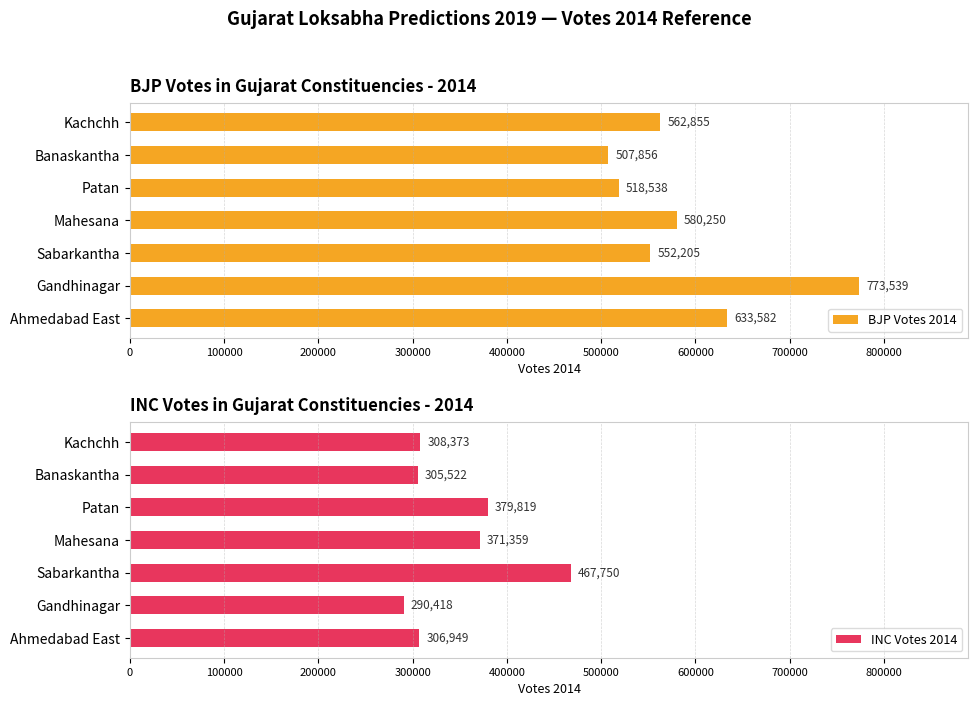

List the labels in order of BJP Votes 2014 value, smallest first.

Banaskantha, Patan, Sabarkantha, Kachchh, Mahesana, Ahmedabad East, Gandhinagar